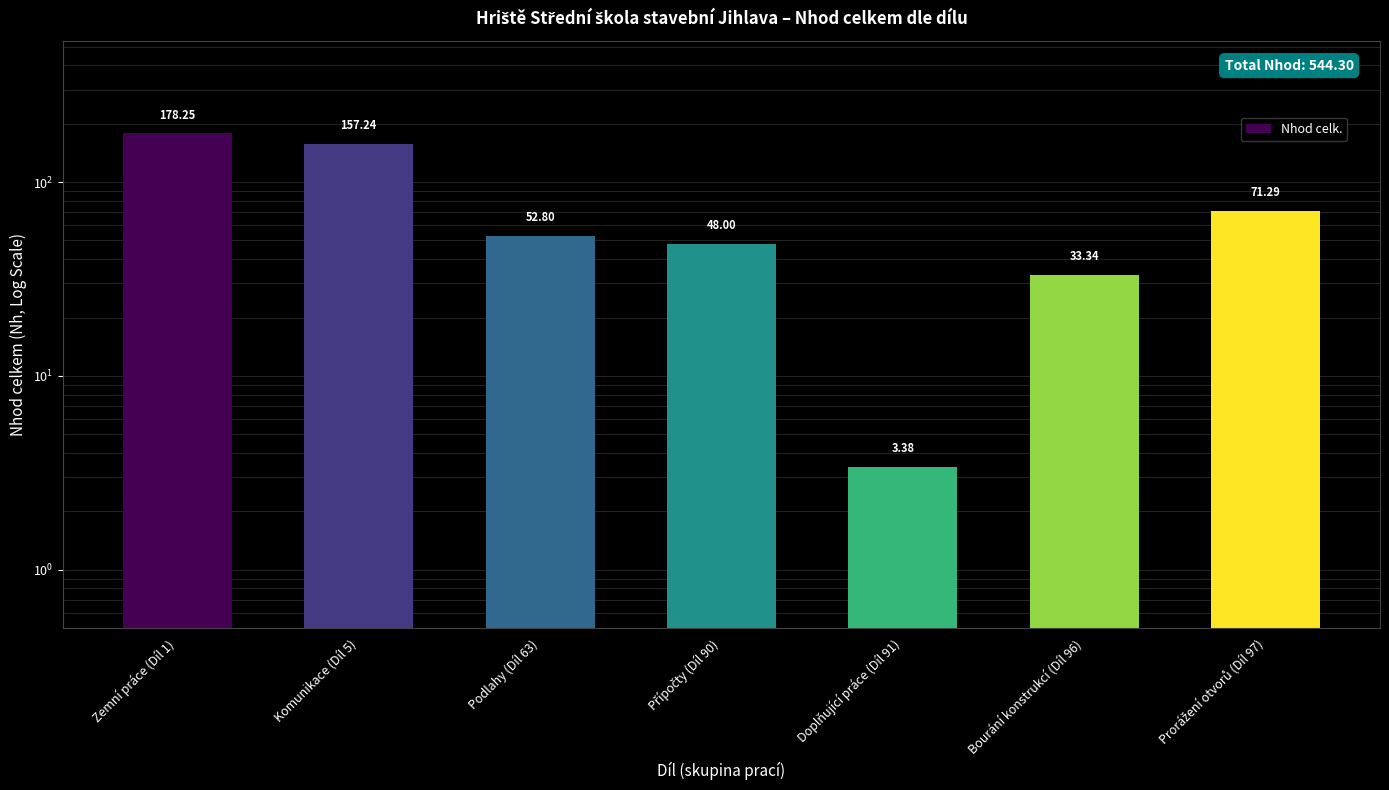

What is the maximum value shown in the chart?

178.2